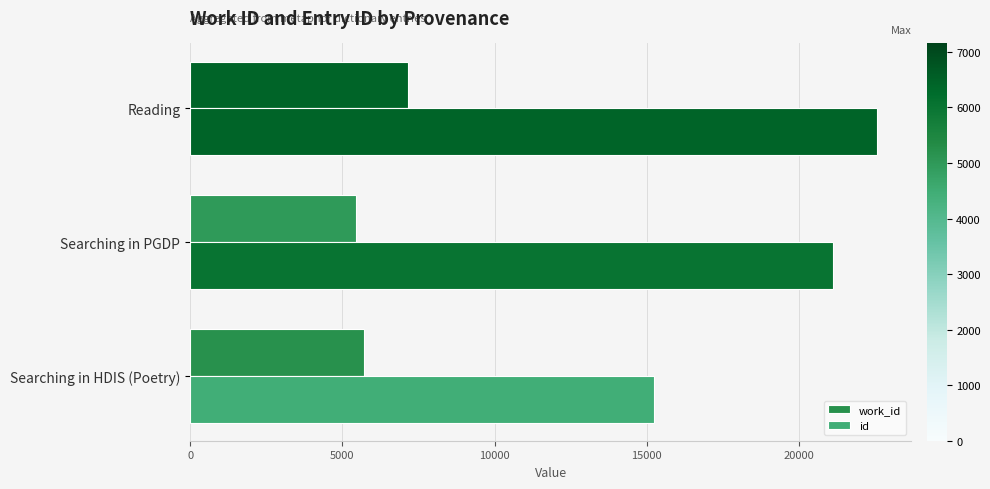

How many values in the work_id series are below 5709?

1